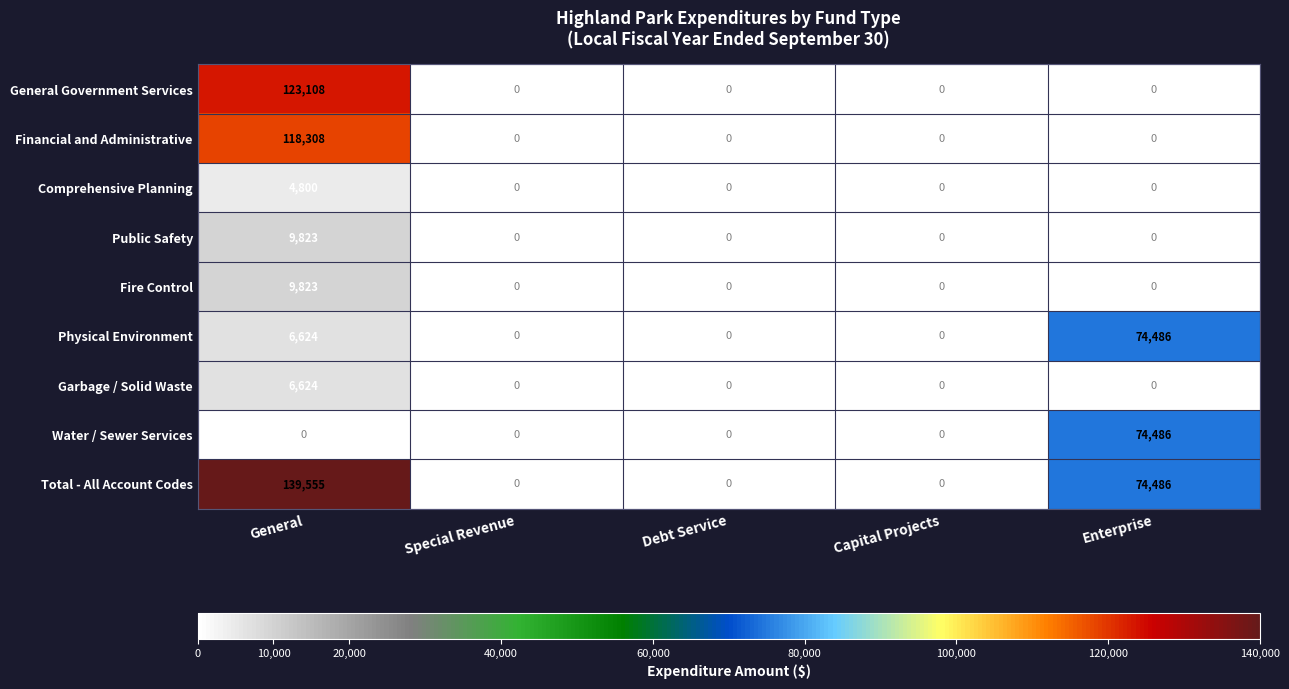

What is the difference between the maximum and minimum values in the General Government Services series?

123108